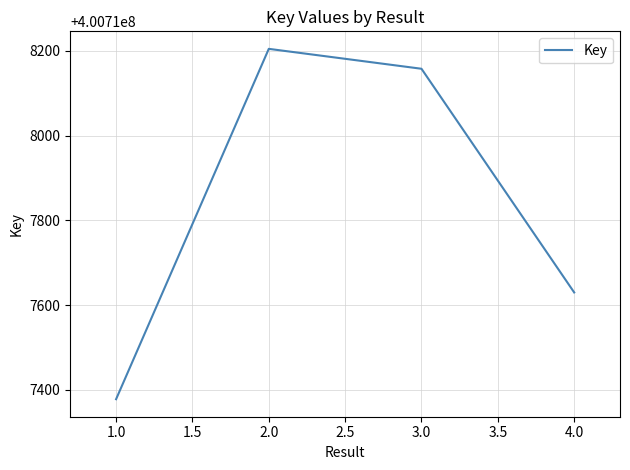

True or false: the data has more than 1 interior local peaks.

False